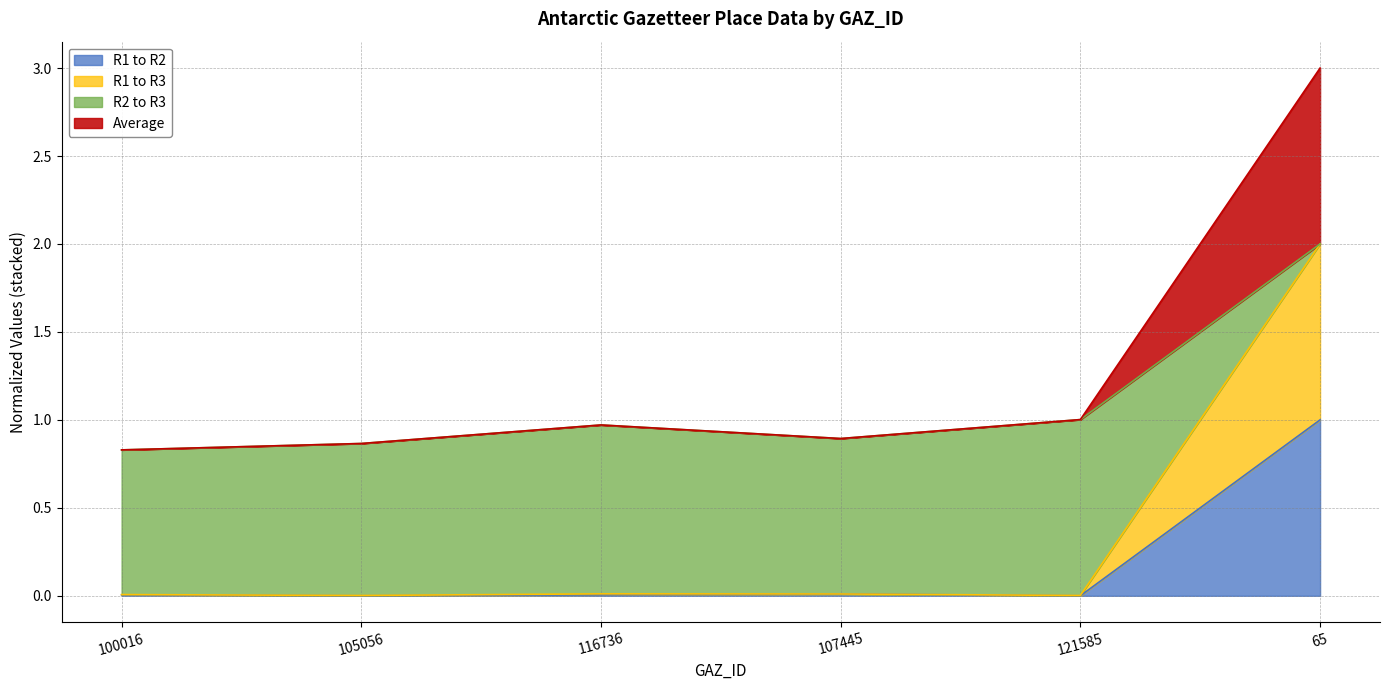

Is it true that R1 to R2 equals 0.0 at 100016?

True